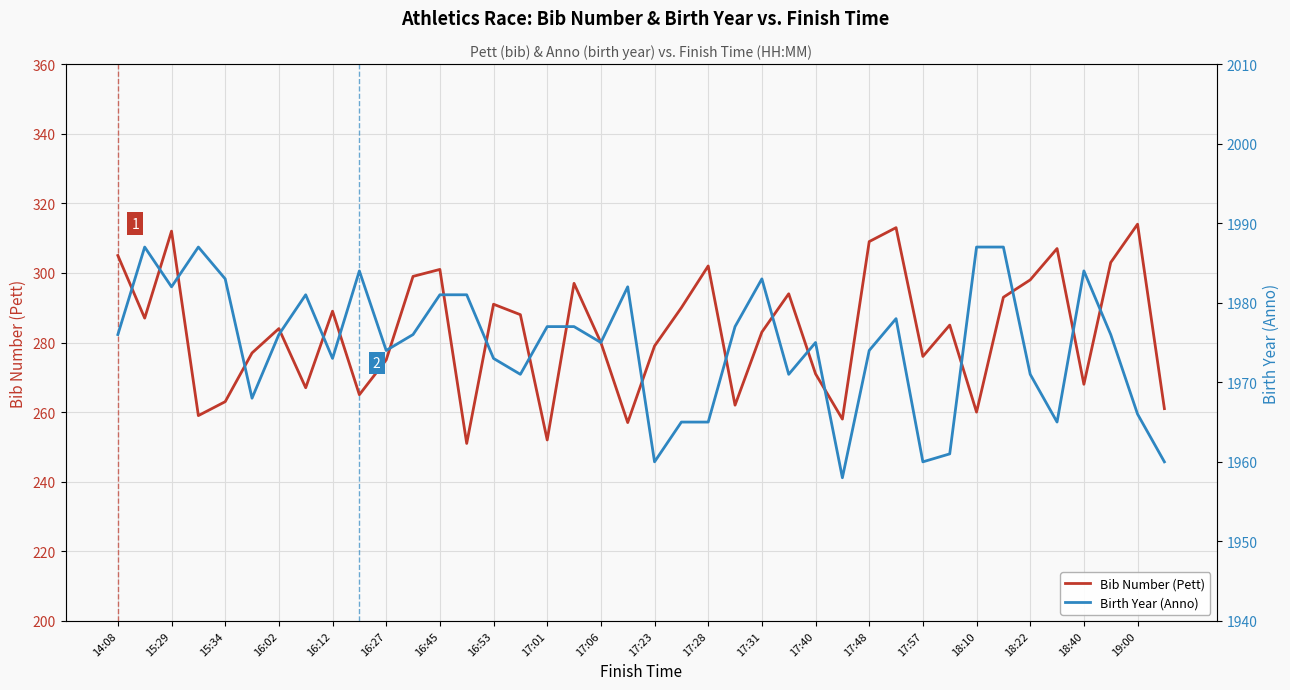

How many interior local valleys does the Birth Year (Anno) series have?

11